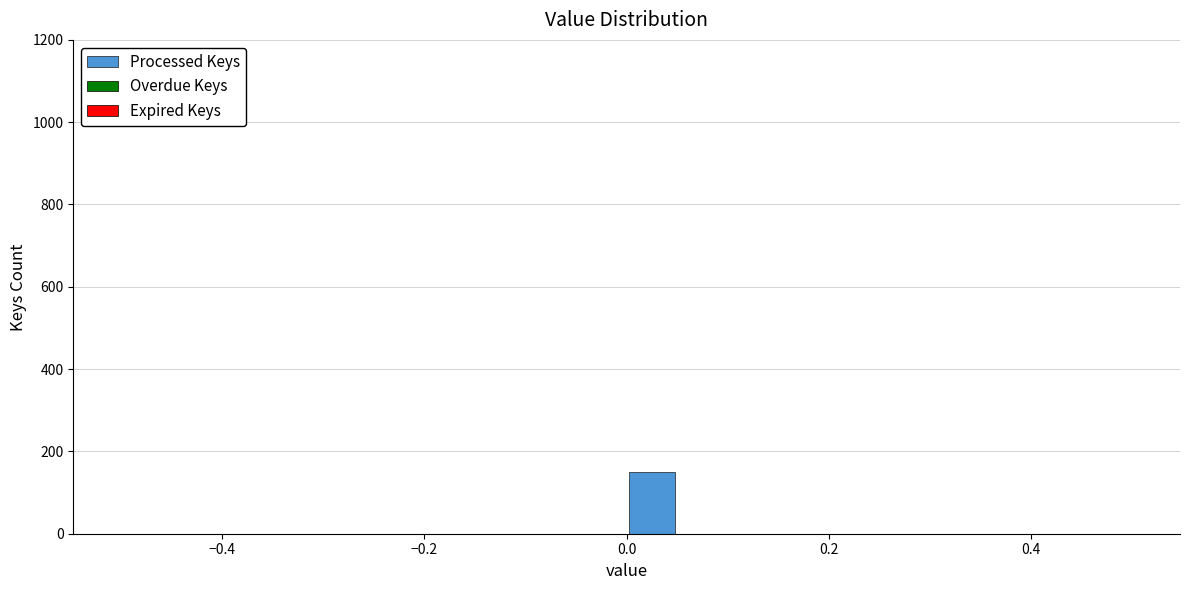

Around what value on the x-axis is the tallest bar? Give the approximate position of its centre, as read against the axis.

0.02